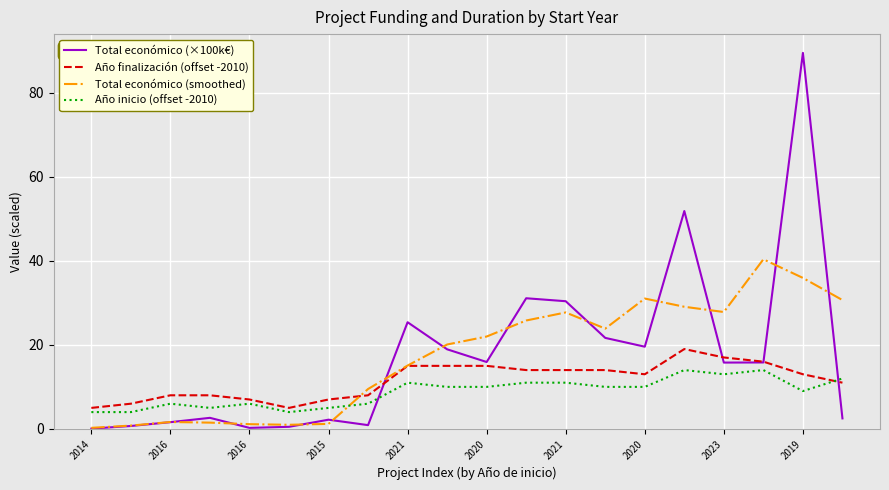

Which series has the largest range (max minus min)?

Total económico (×100k€)